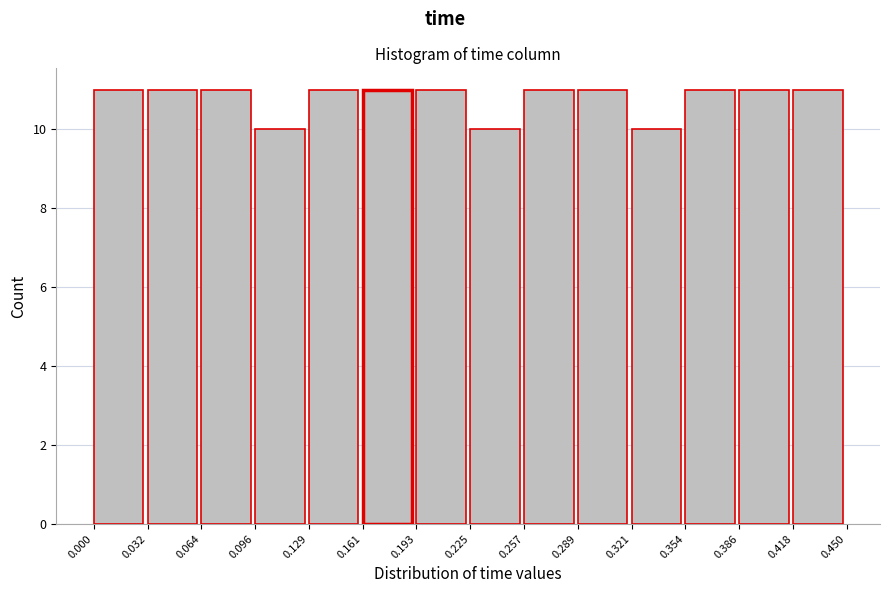

Reading left to right, list every bar in this chart as the range it spans on the x-axis followed by its height. The values are not printed on the chart, so give them approximately, as read against the axis.

0.000 to 0.032: 11
0.032 to 0.064: 11
0.064 to 0.096: 11
0.096 to 0.129: 10
0.129 to 0.161: 11
0.161 to 0.193: 11
0.193 to 0.225: 11
0.225 to 0.257: 10
0.257 to 0.289: 11
0.289 to 0.321: 11
0.321 to 0.354: 10
0.354 to 0.386: 11
0.386 to 0.418: 11
0.418 to 0.450: 11